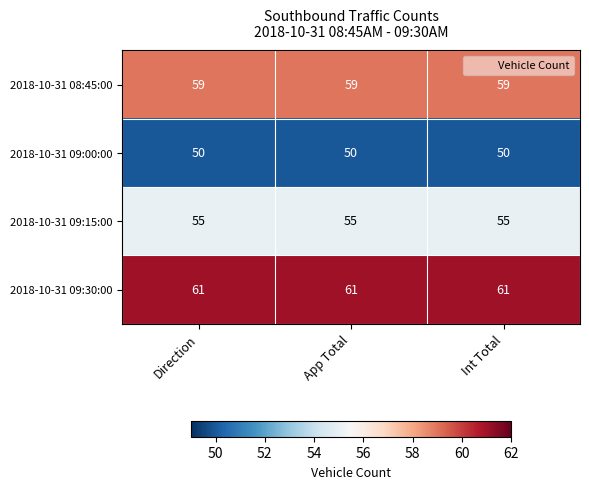

What is the highest value of the 2018-10-31 09:15:00 series?

55